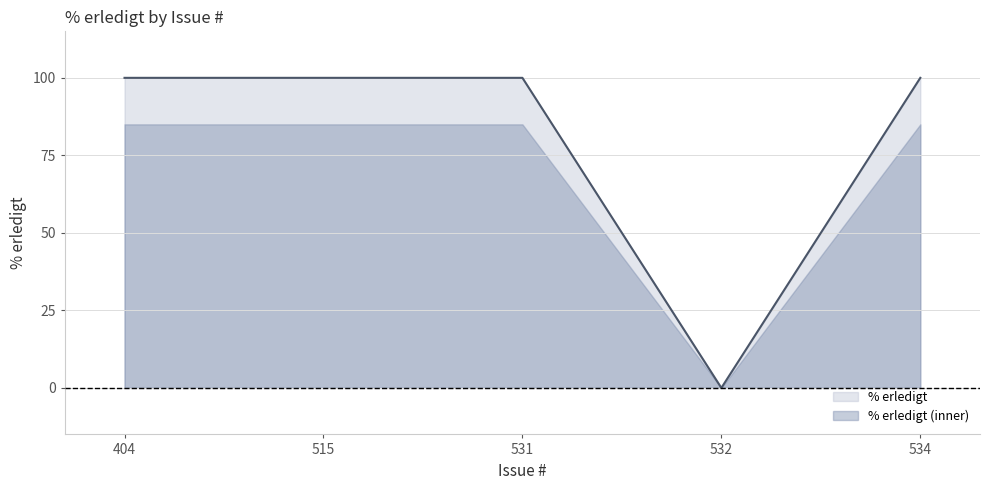

Reading left to right, list all the values displayed in this chart.

404=100	515=100	531=100	532=0	534=100